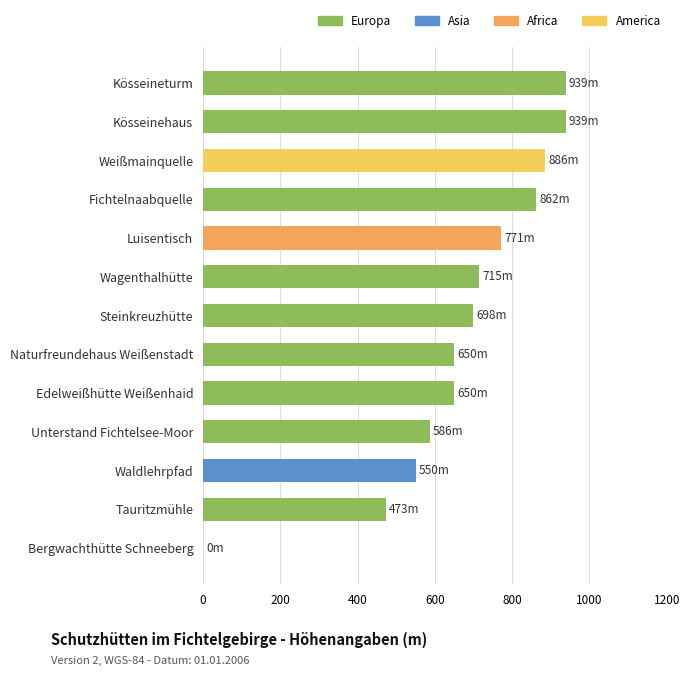

What is the ratio of the value at Wagenthalhütte to the value at Fichtelnaabquelle?

0.8